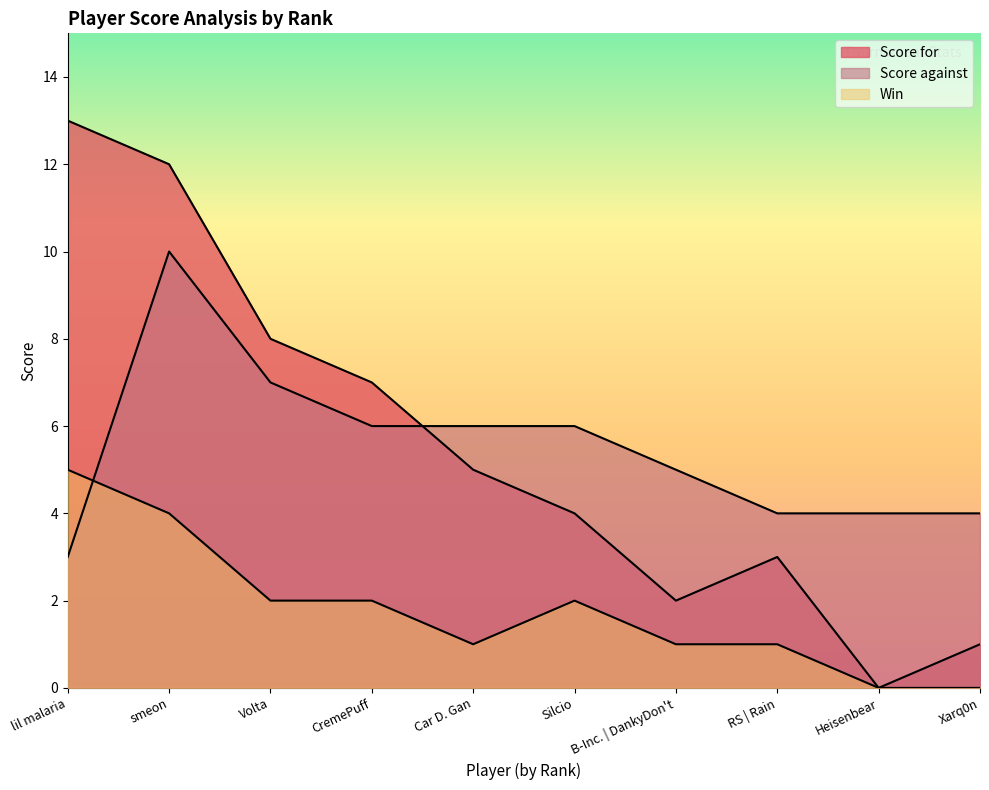

What is the sum of the Score for values at smeon and CremePuff?

19